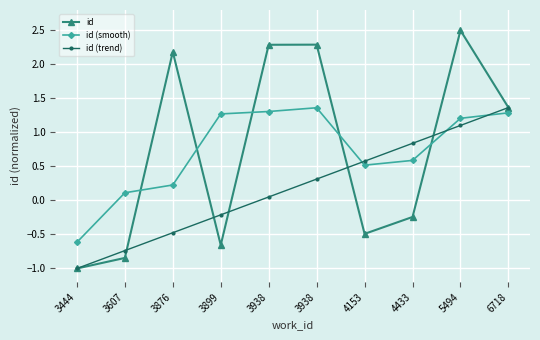

The value of id (smooth) at 4153 is 0.1. True or false?

False